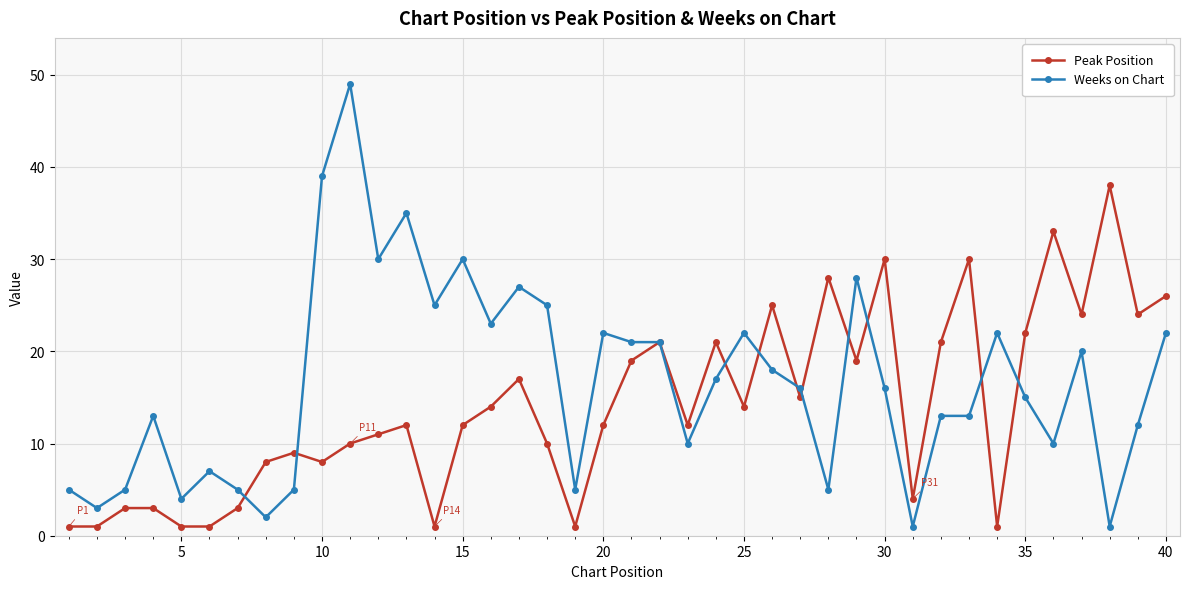

True or false: Weeks on Chart has more than 1 interior local peaks.

True